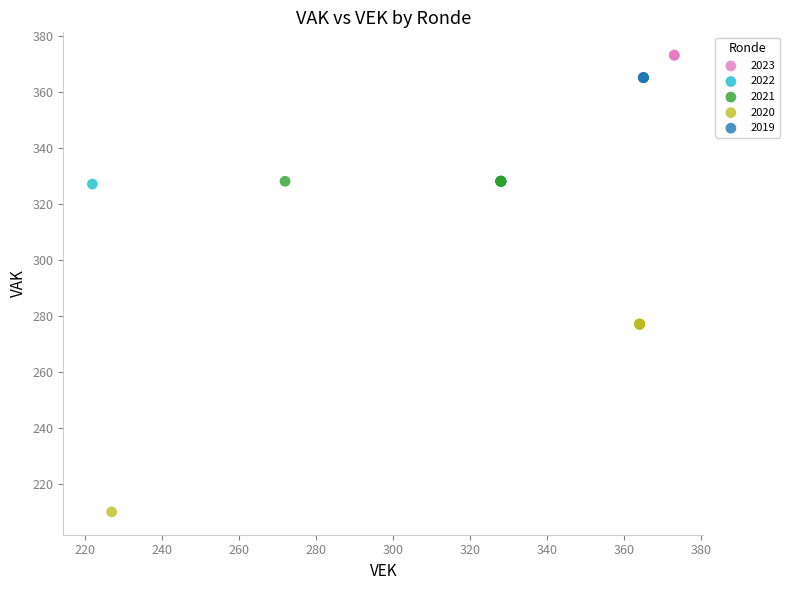

Which series contains the highest Y value?

2023